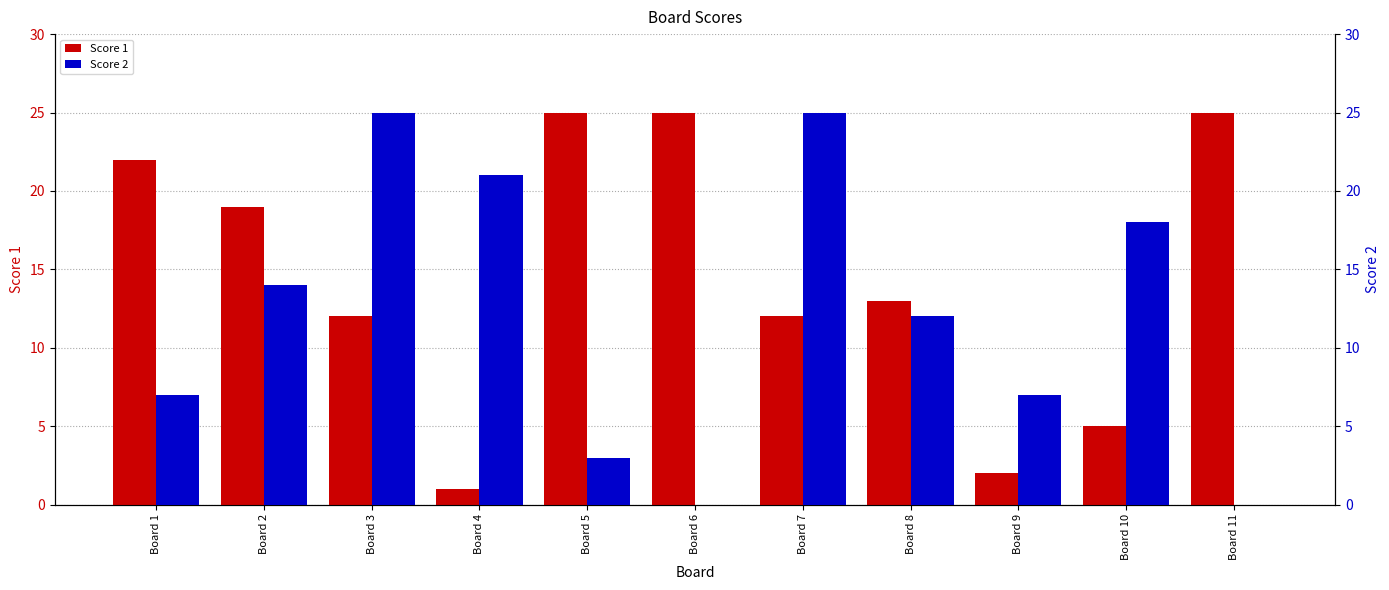

What is the sum of the Score 2 values at Board 8 and Board 5?

15